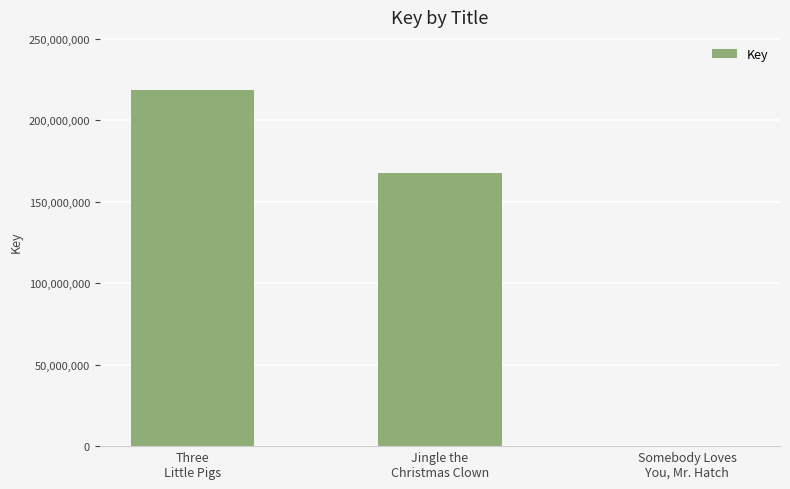

What is the maximum value shown in the chart?

218360416